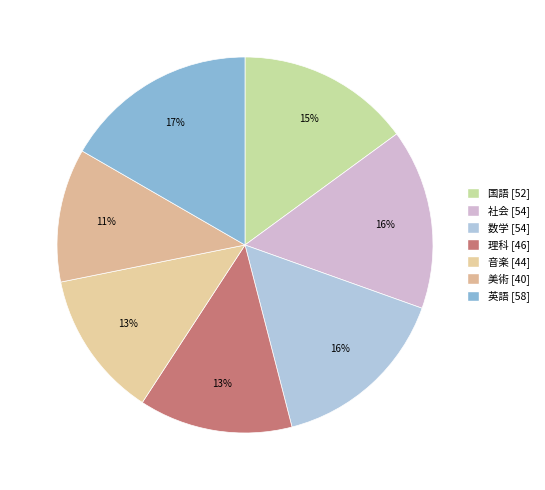

Do 国語 and 数学 together represent more than half of the pie?

No